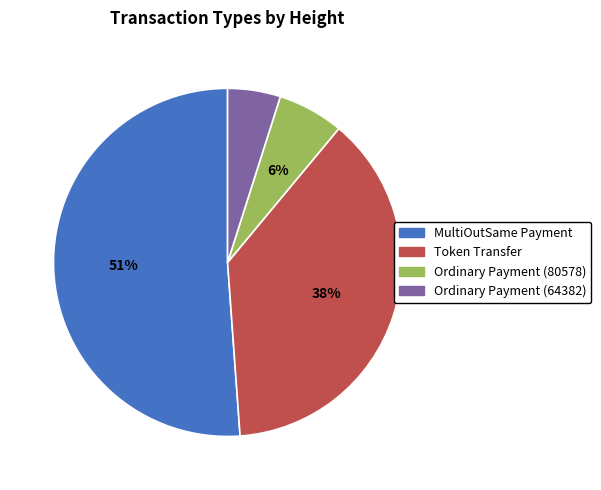

Does MultiOutSame Payment account for over 50% of the chart?

Yes